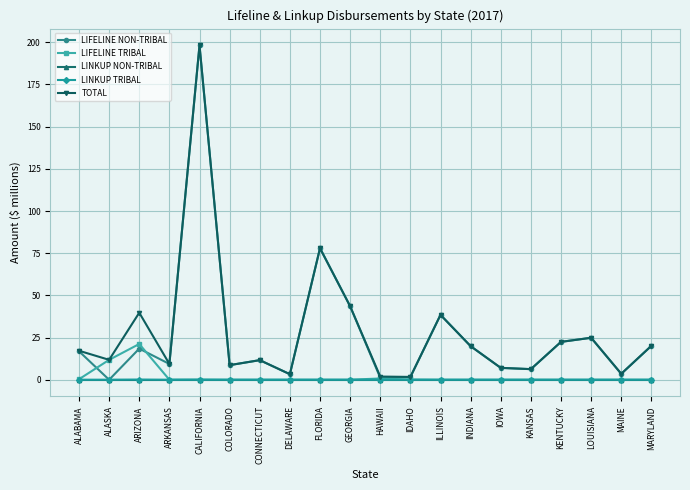

Does the chart have visible grid lines?

Yes